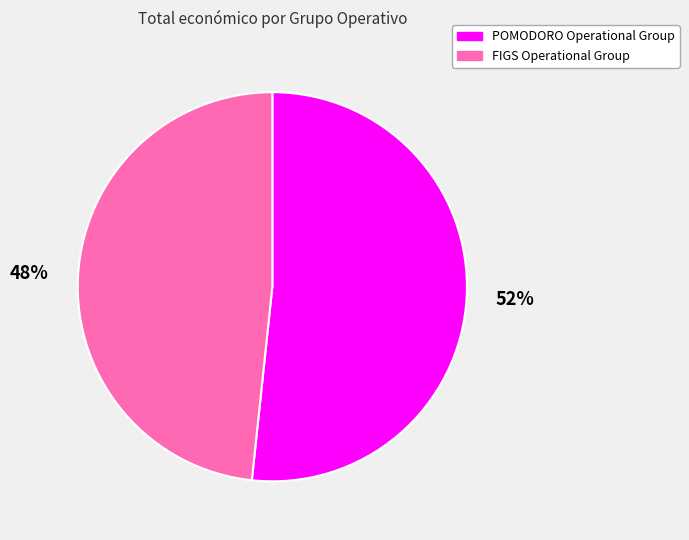

How many segments does this pie chart have?

2